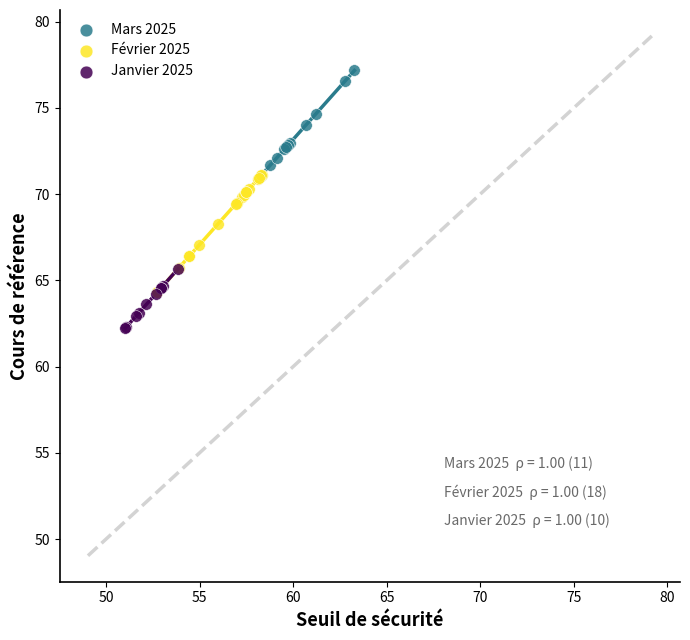

Which series has the largest Y range (max minus min)?

Février 2025